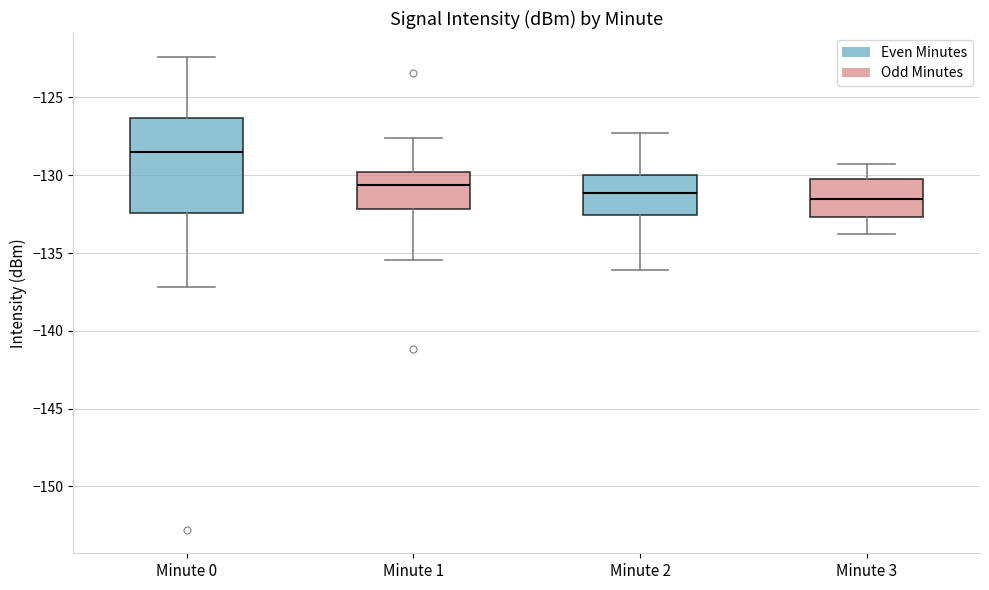

Where is the upper edge of the box for Minute 2 on the y-axis? The values are not printed on the chart, so give them approximately, as read against the axis.

-130.0